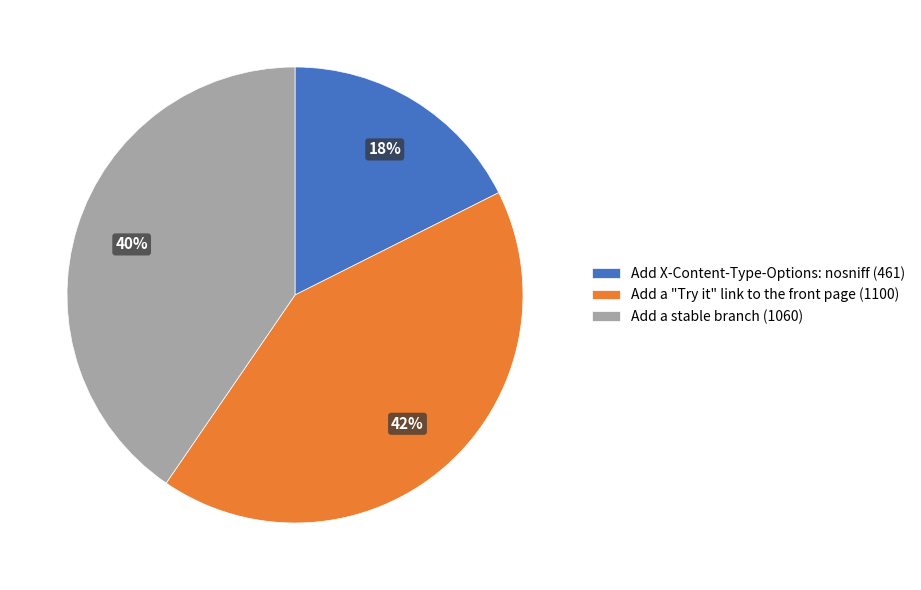

Do Add X-Content-Type-Options: nosniff (461) and Add a stable branch (1060) together represent more than half of the pie?

Yes